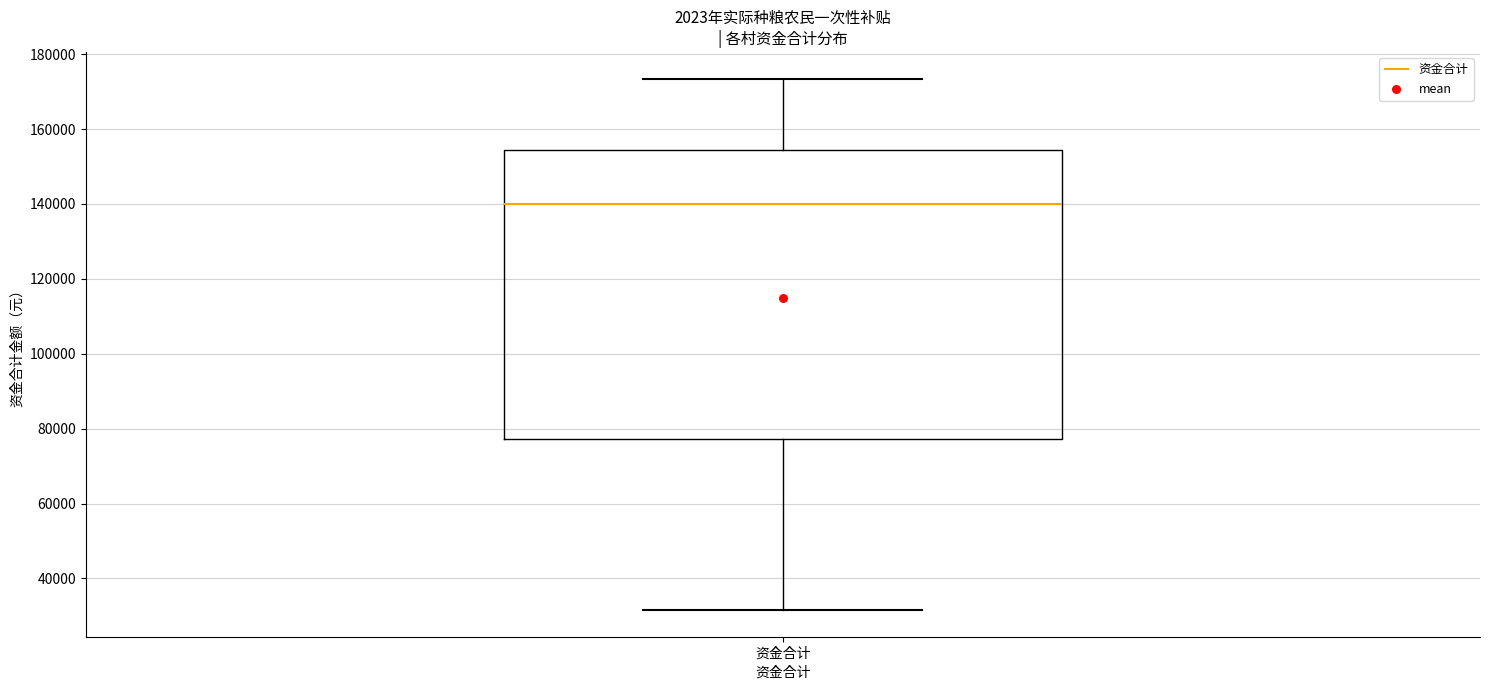

Where does the upper whisker of the box for 资金合计 end on the y-axis? The values are not printed on the chart, so give them approximately, as read against the axis.

174000